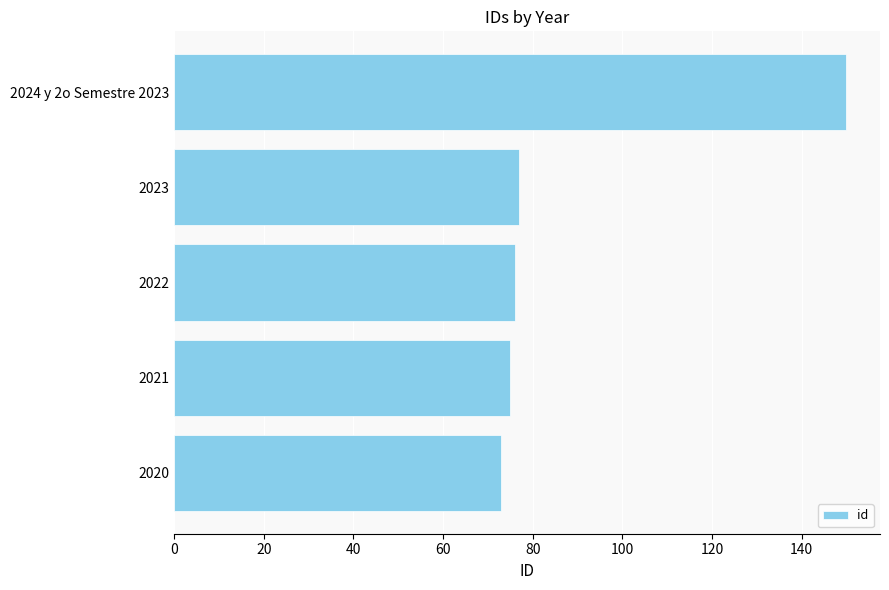

Reading top to bottom, extract all data points from this chart.

2024 y 2o Semestre 2023=150	2023=77	2022=76	2021=75	2020=73